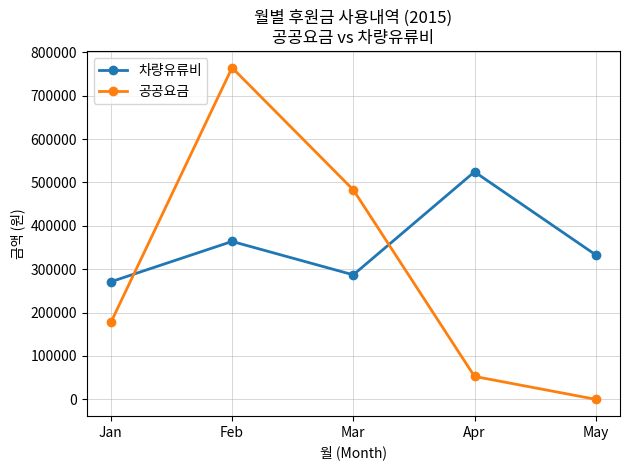

What is the sum of the 공공요금 values at Jan and Mar?

660130